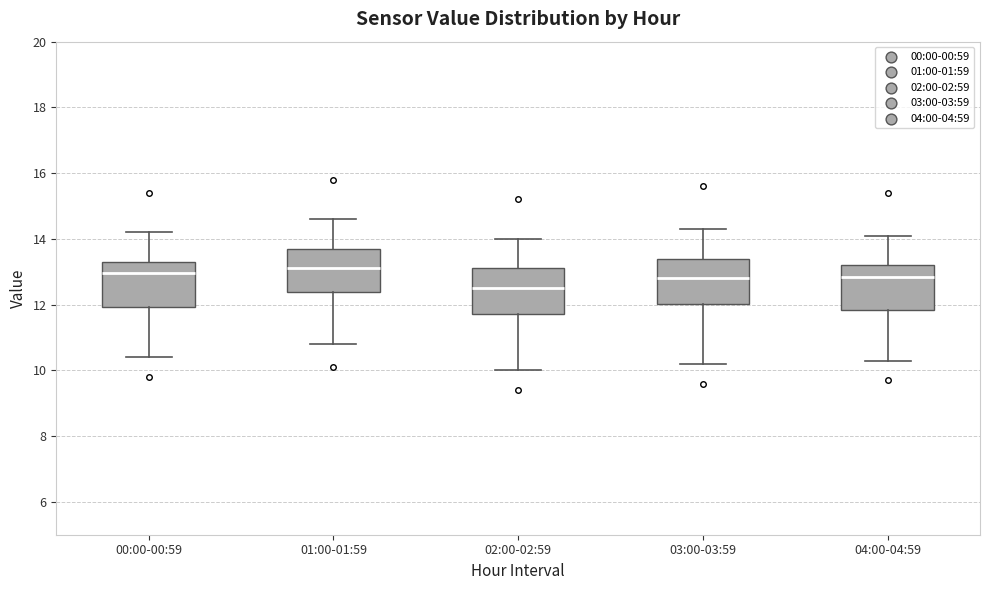

Which box has the lowest median line?

02:00-02:59